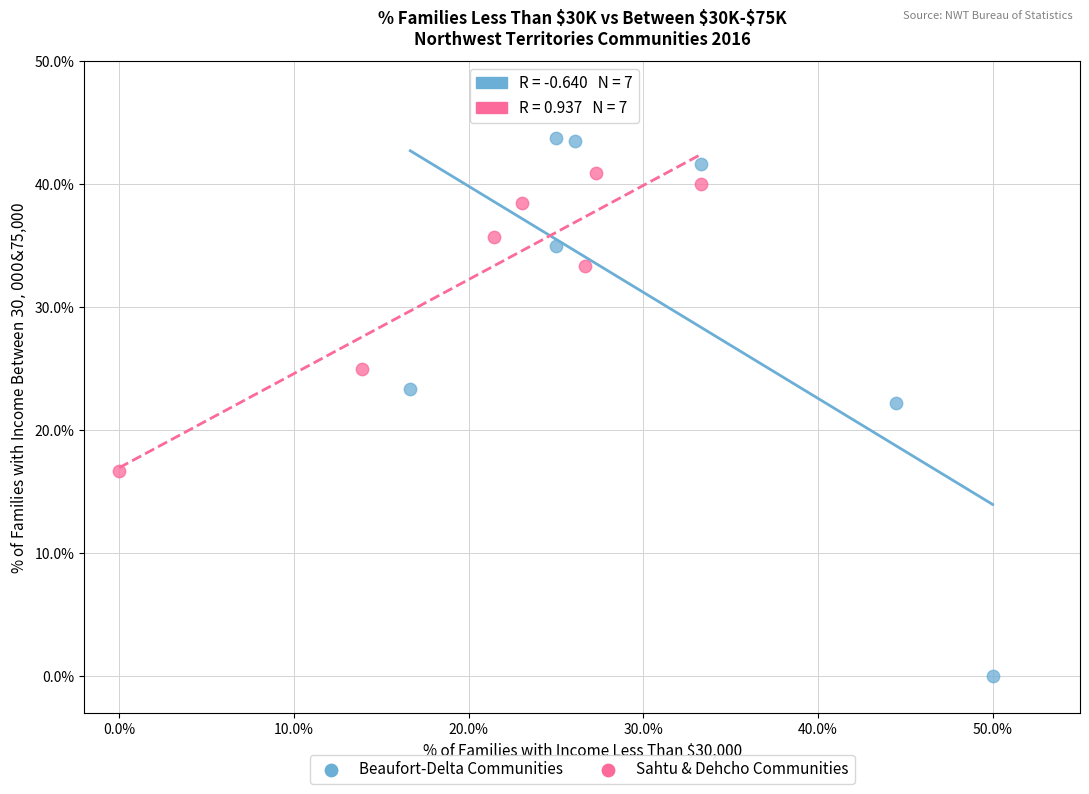

Which series has the largest Y range (max minus min)?

Beaufort-Delta Communities